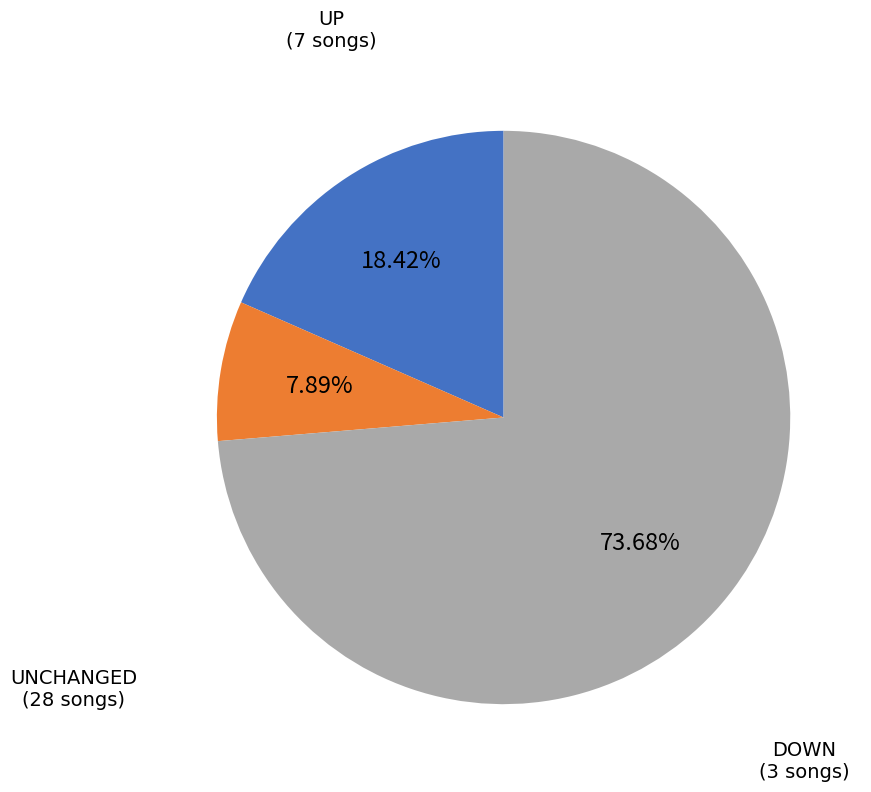

To the nearest percent, what is the average slice percentage?

33%